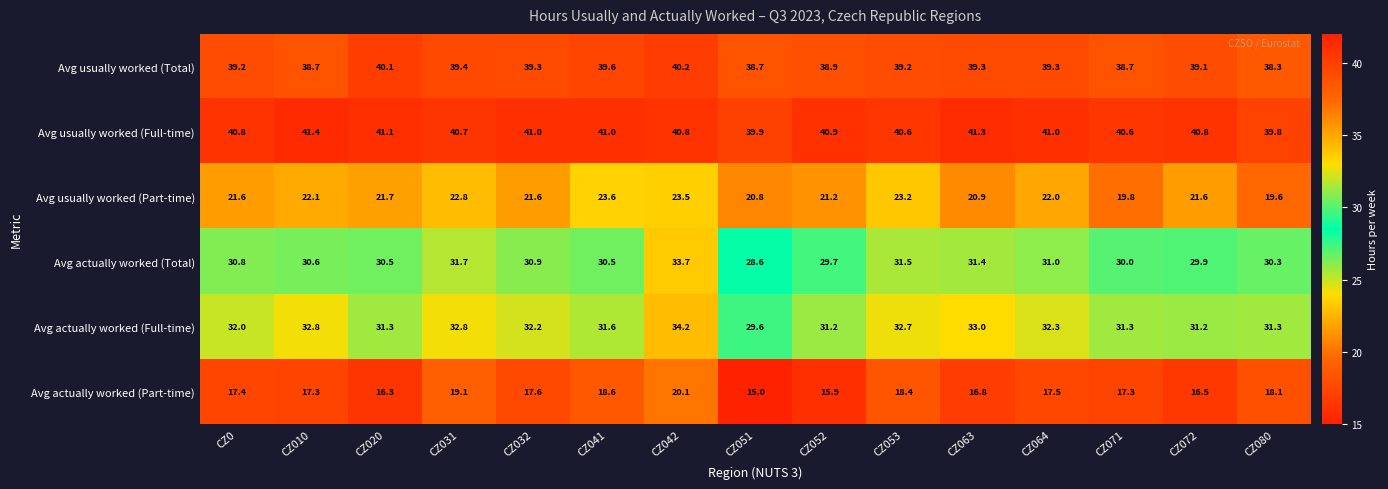

Which category has the lowest value in the Avg actually worked (Part-time) series?

CZ051